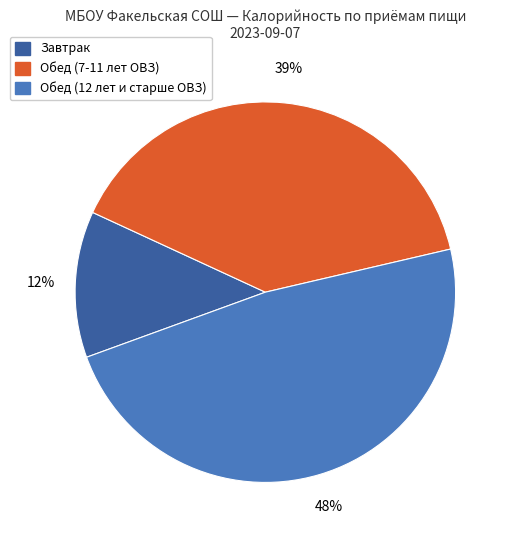

How many segments does this pie chart have?

3